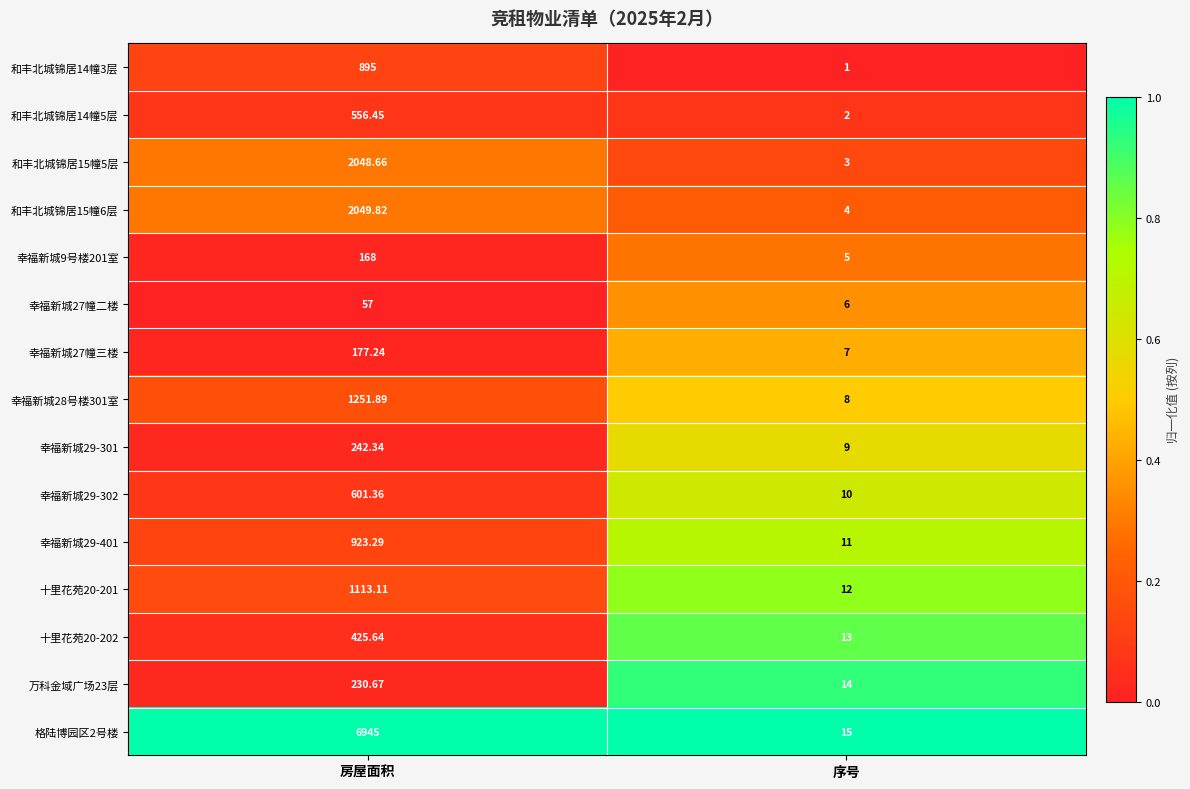

At which category is the sum across all series the highest?

房屋面积